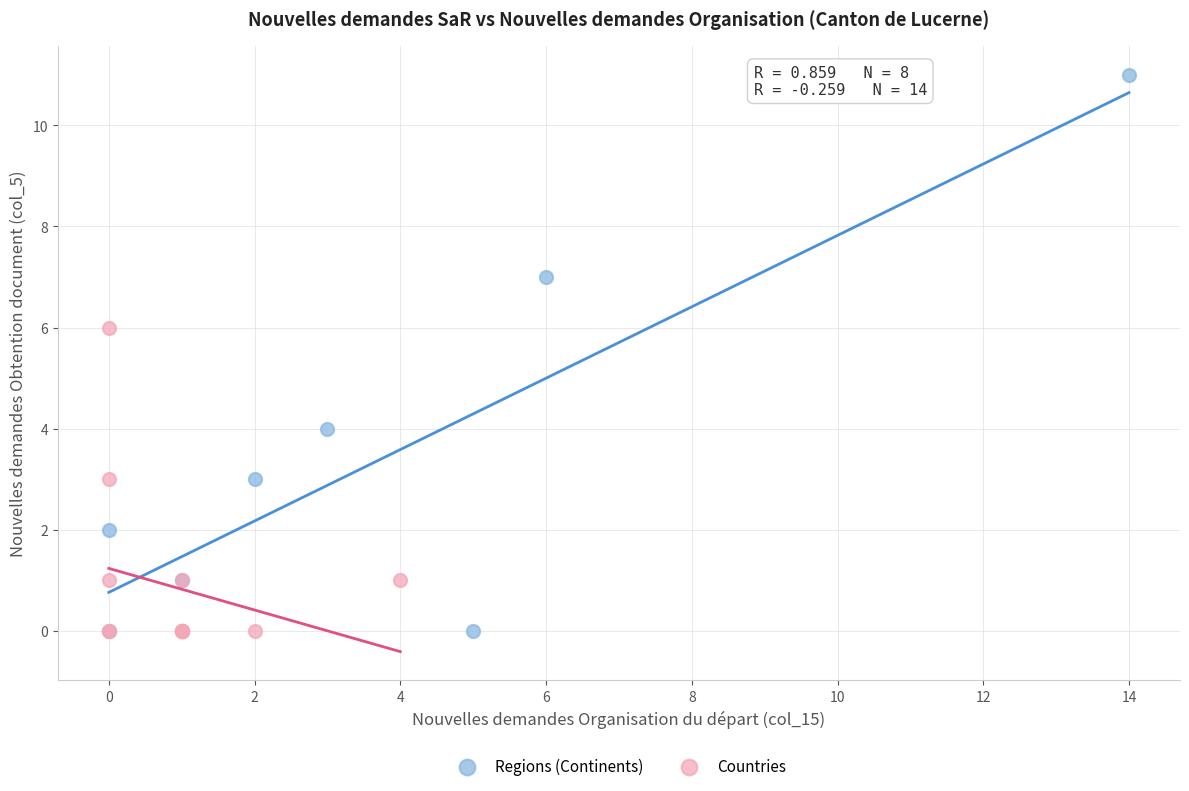

Which series has the widest spread of Y values?

Regions (Continents)